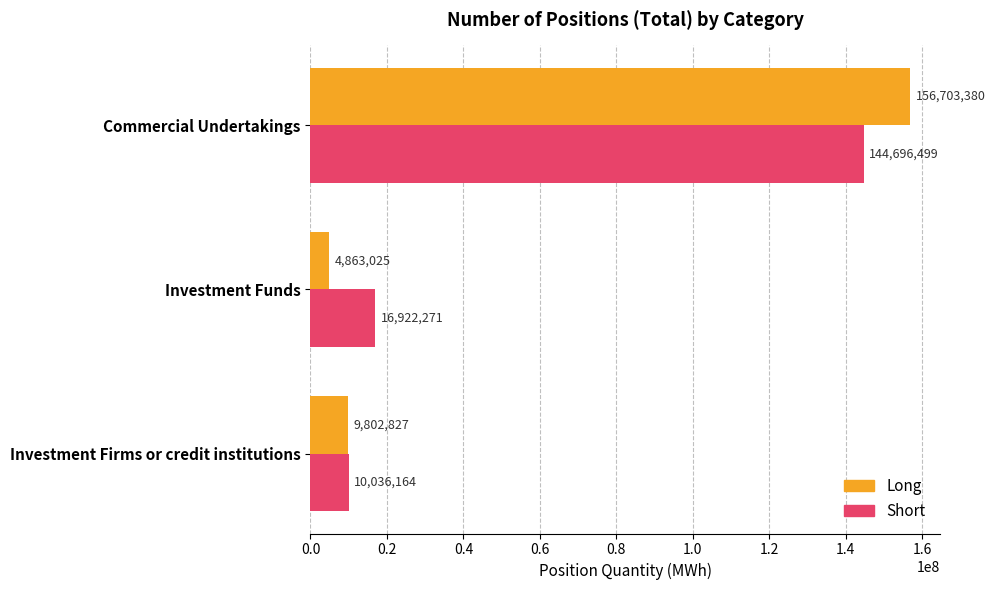

What is the sum of all Long values?

171369232.0